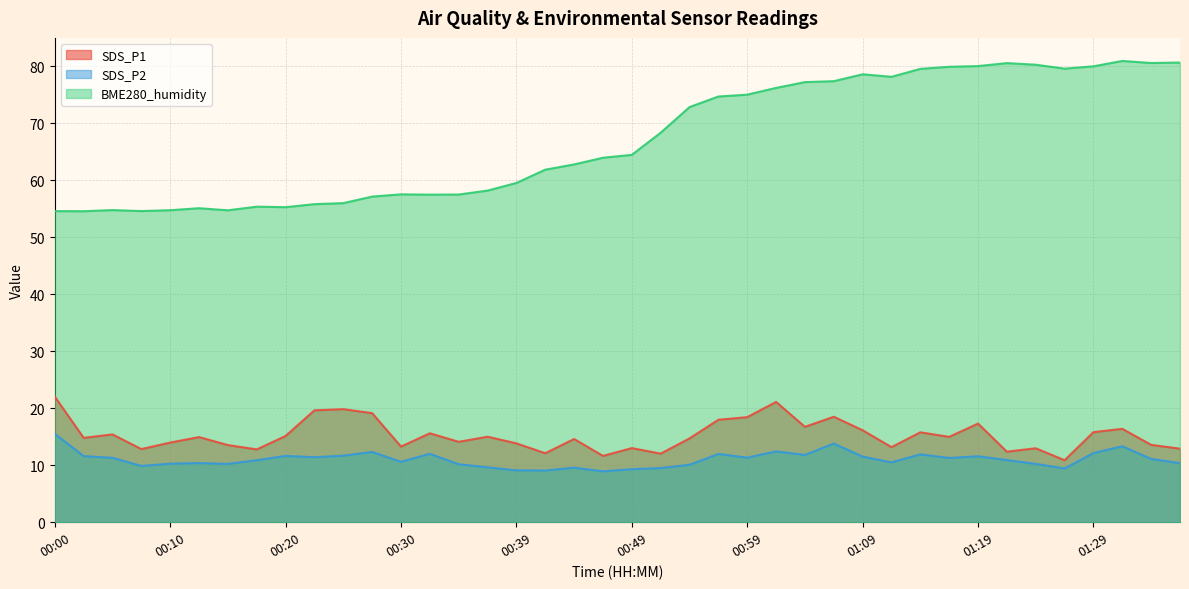

What is the total value across all series at 00:35?

81.8